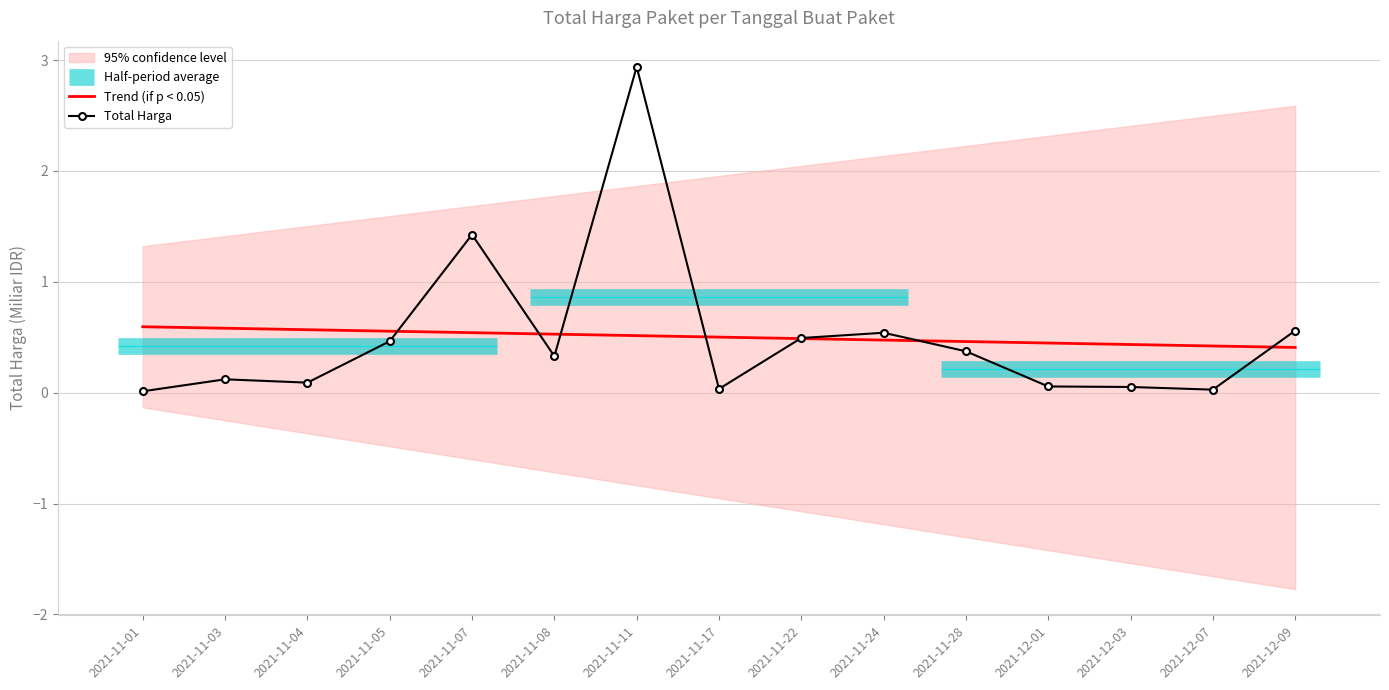

True or false: Total Harga and Trend (if p < 0.05) cross at least once.

True